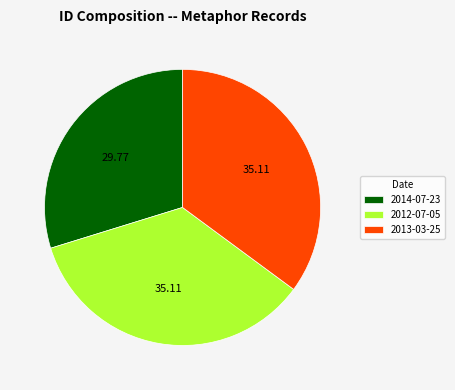

How many segments does this pie chart have?

3